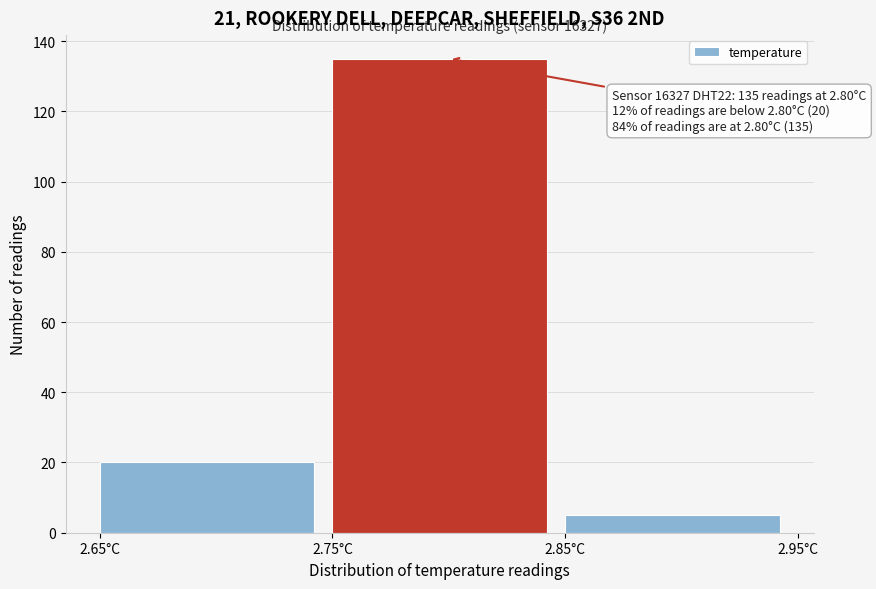

Over which range of the x-axis is the bar tallest?

2.75 to 2.85